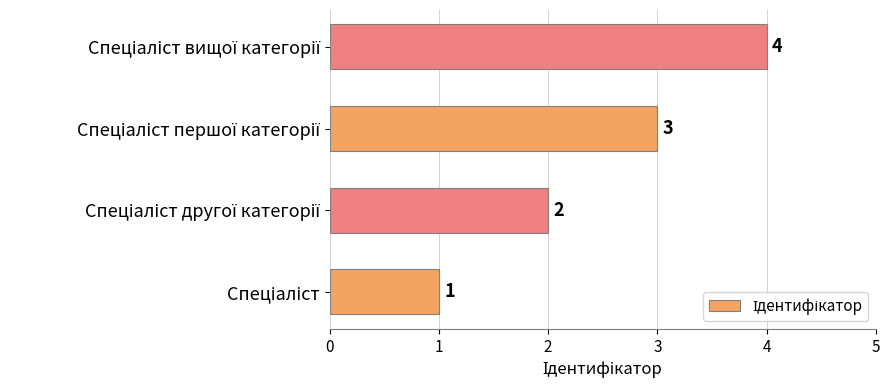

What is the difference between the maximum and minimum values?

3